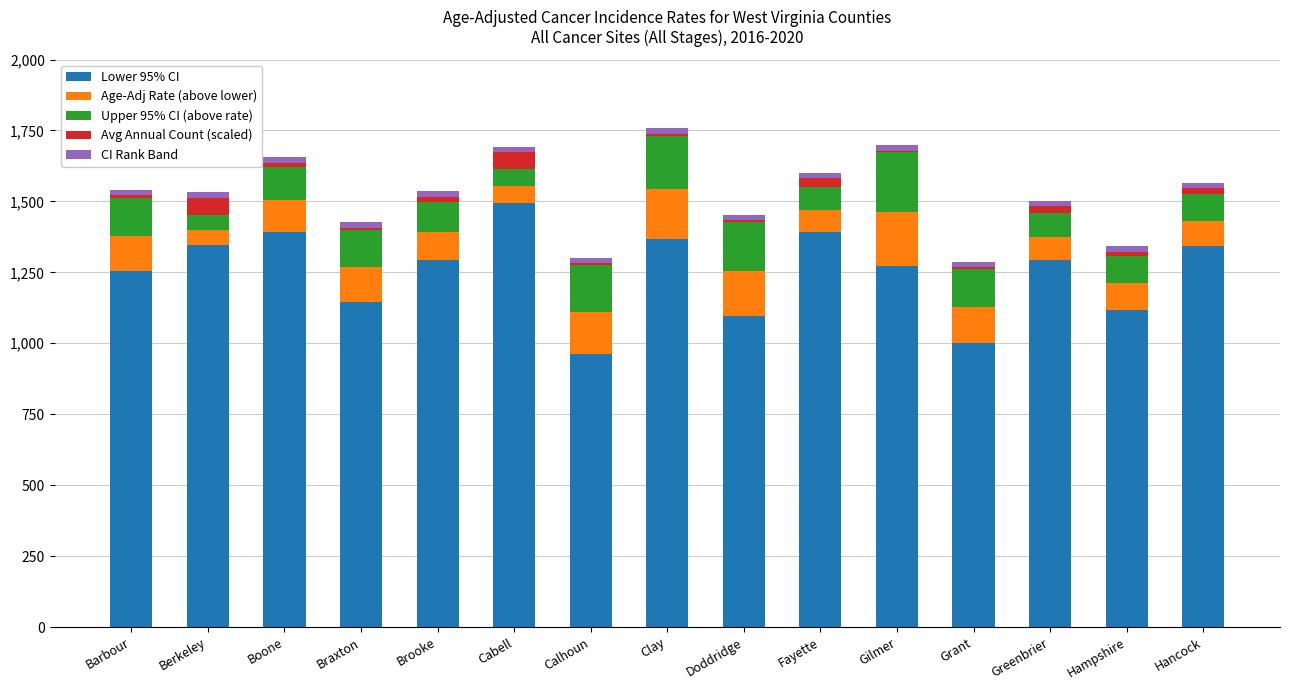

What is the maximum value for Lower 95% CI?

1495.9